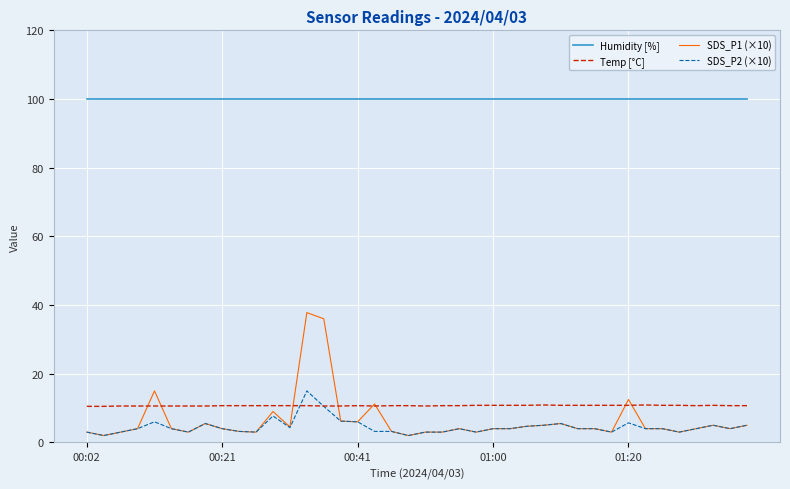

What is the maximum value shown in the chart?

99.9